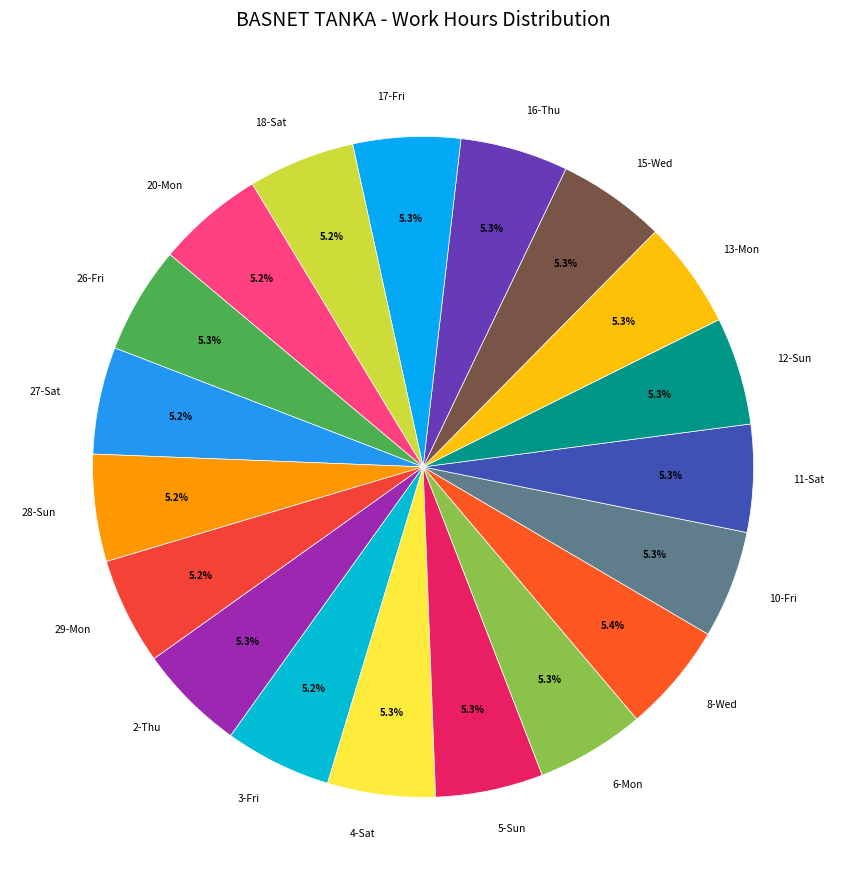

Is there any slice that represents more than half of the pie?

No